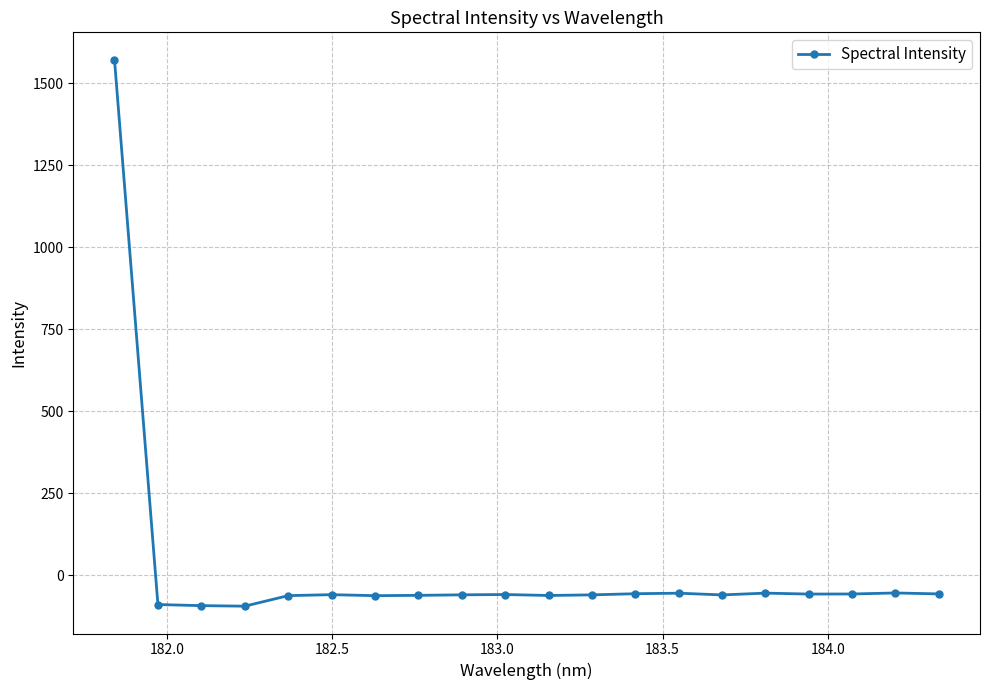

What is the value of the 6th point from the left?

-59.0